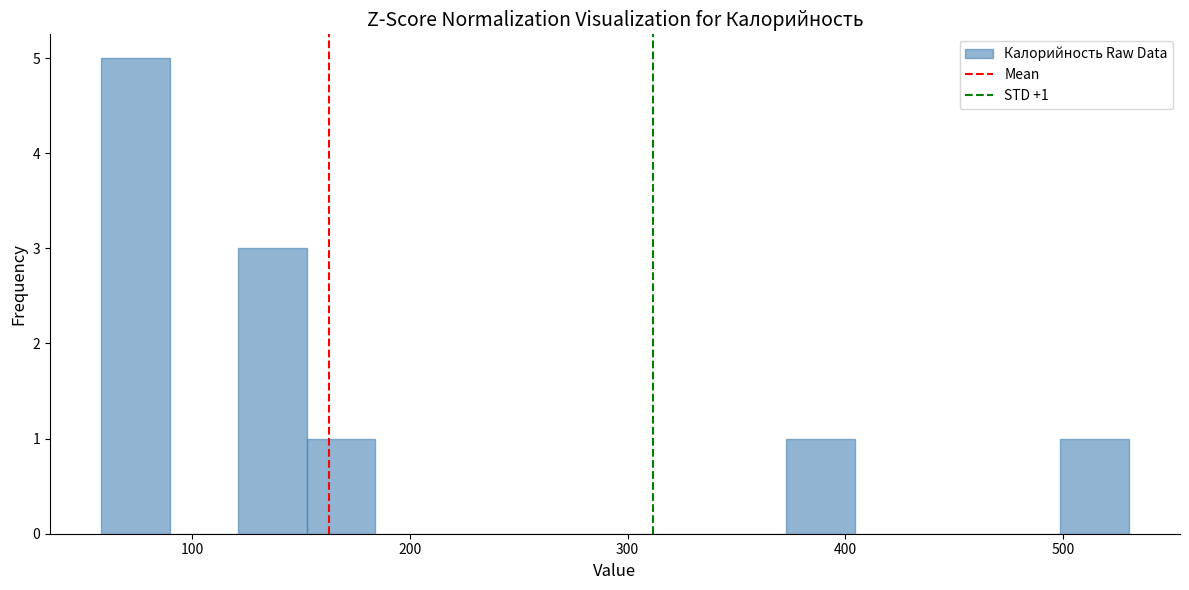

Read against the x-axis, roughly where is the centre of the tallest bar?

70